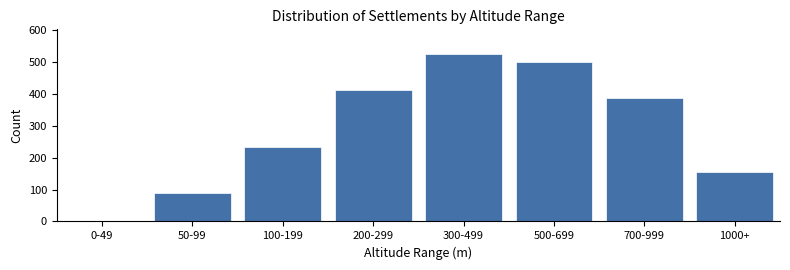

Reading left to right, extract all data points from this chart.

0-49=2	50-99=89	100-199=234	200-299=412	300-499=523	500-699=498	700-999=387	1000+=156